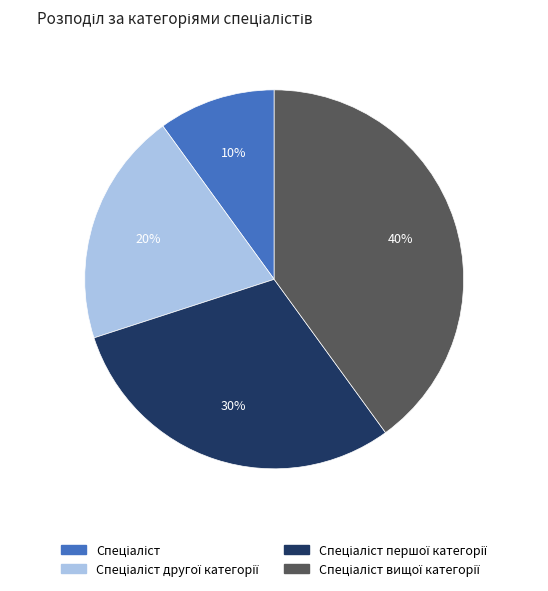

Is there any slice that represents more than half of the pie?

No